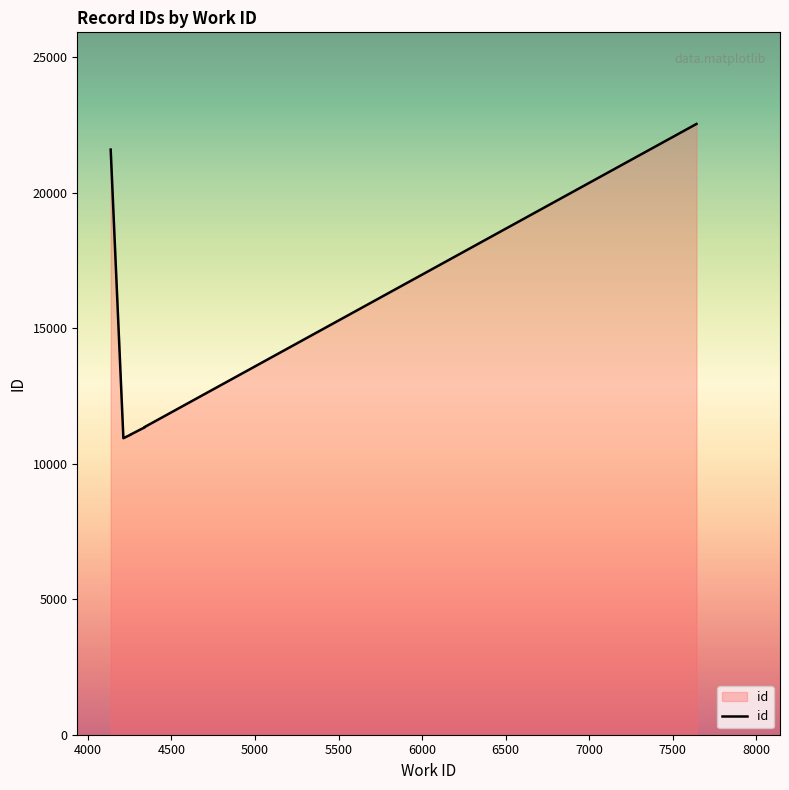

List the labels in order of value, largest first.

7643, 4136, 4339, 4339, 4339, 4324, 4255, 4255, 4255, 4212